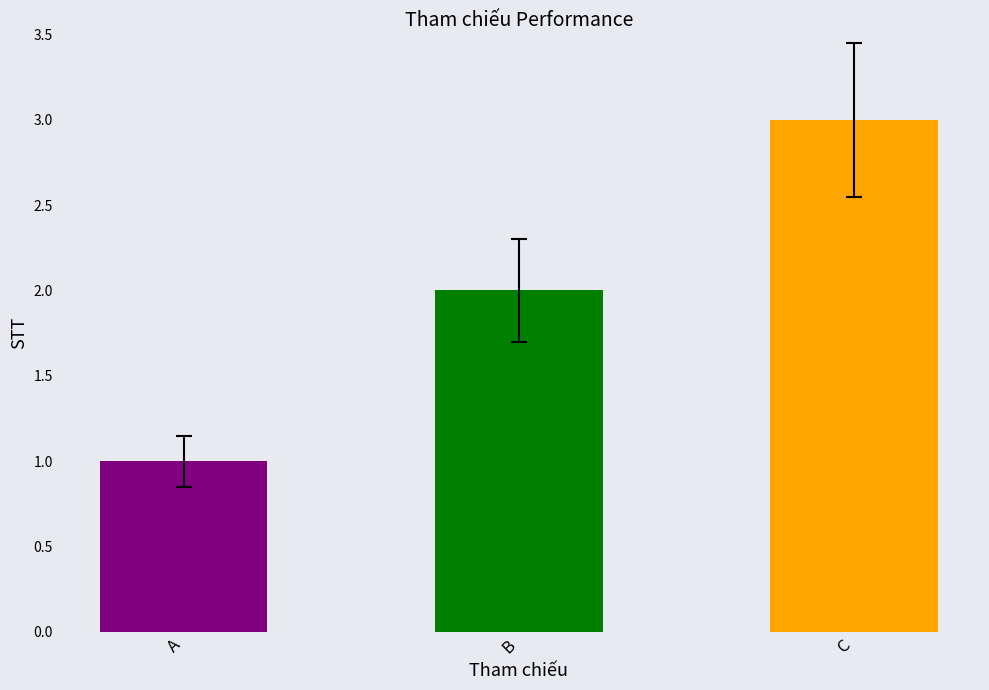

How many bars are there in total?

3